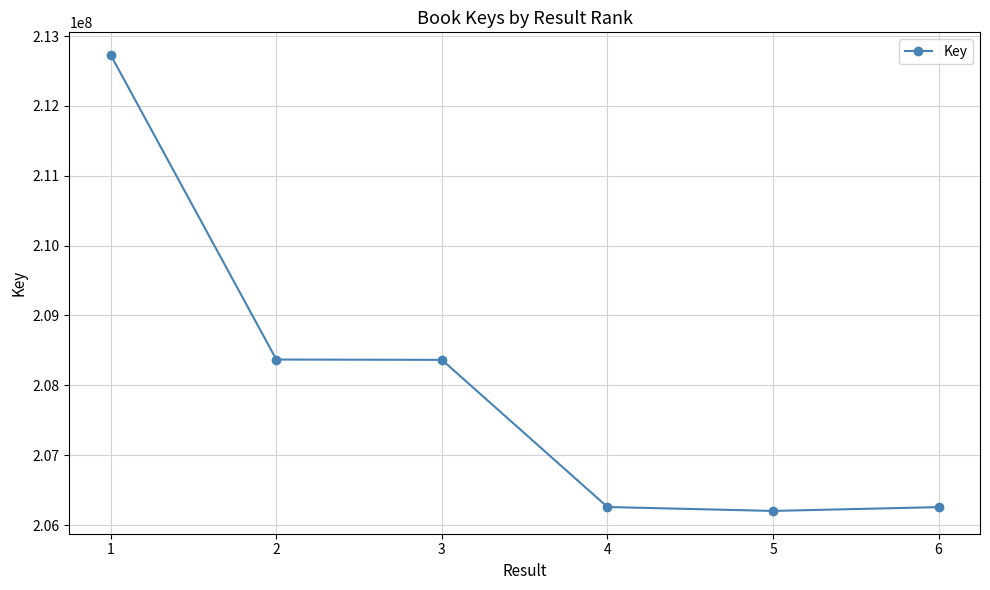

What is the change in value from 3 to 6?

-2107939